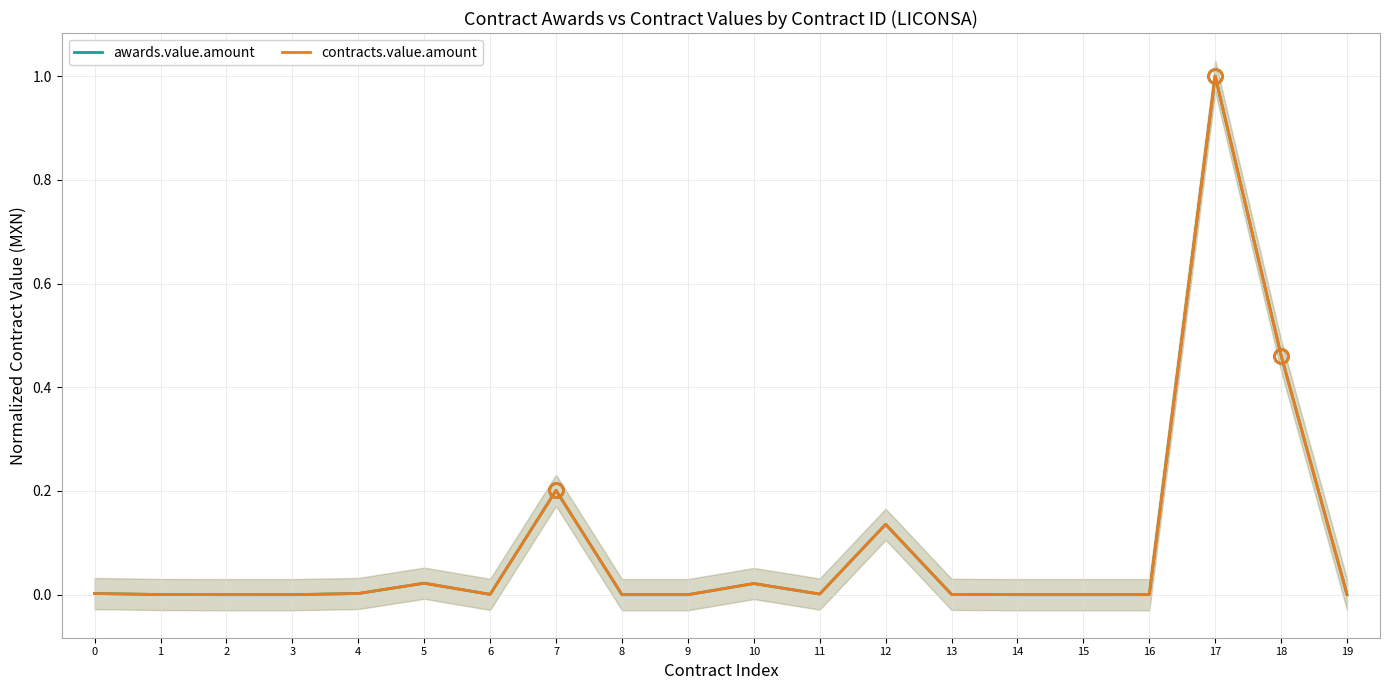

The value of awards.value.amount at 8 is 0.0. True or false?

True